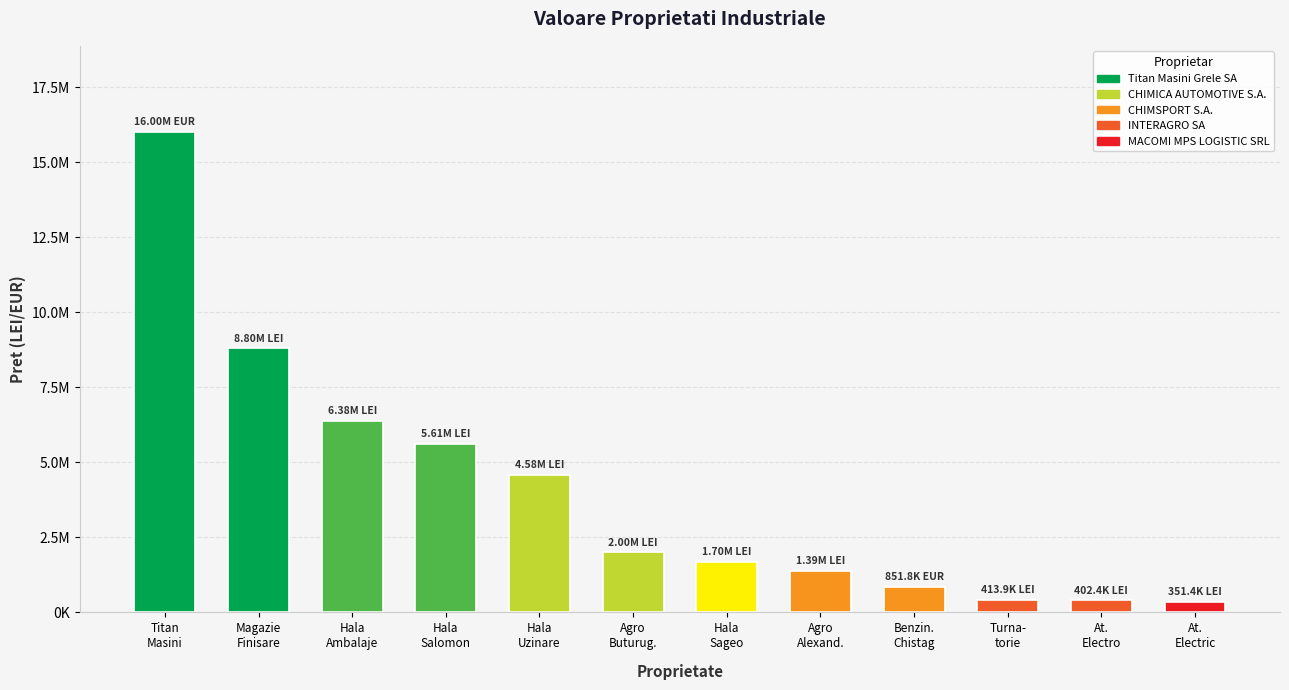

True or false: the data shows 403586.2 at Benzin.
Chistag.

False